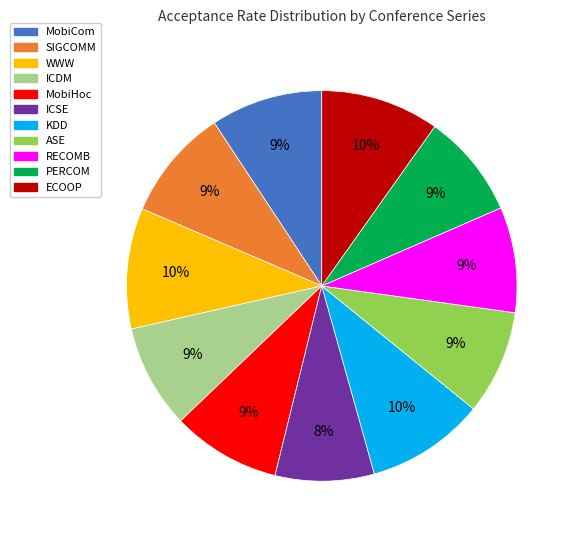

To the nearest percent, what is the difference between the largest and smallest slice percentages?

2%